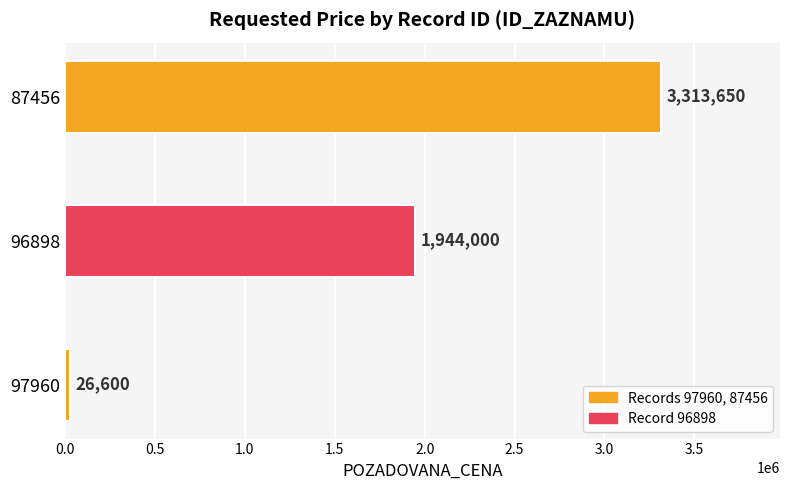

What is the approximate value at 96898, to the nearest 100?

1944000